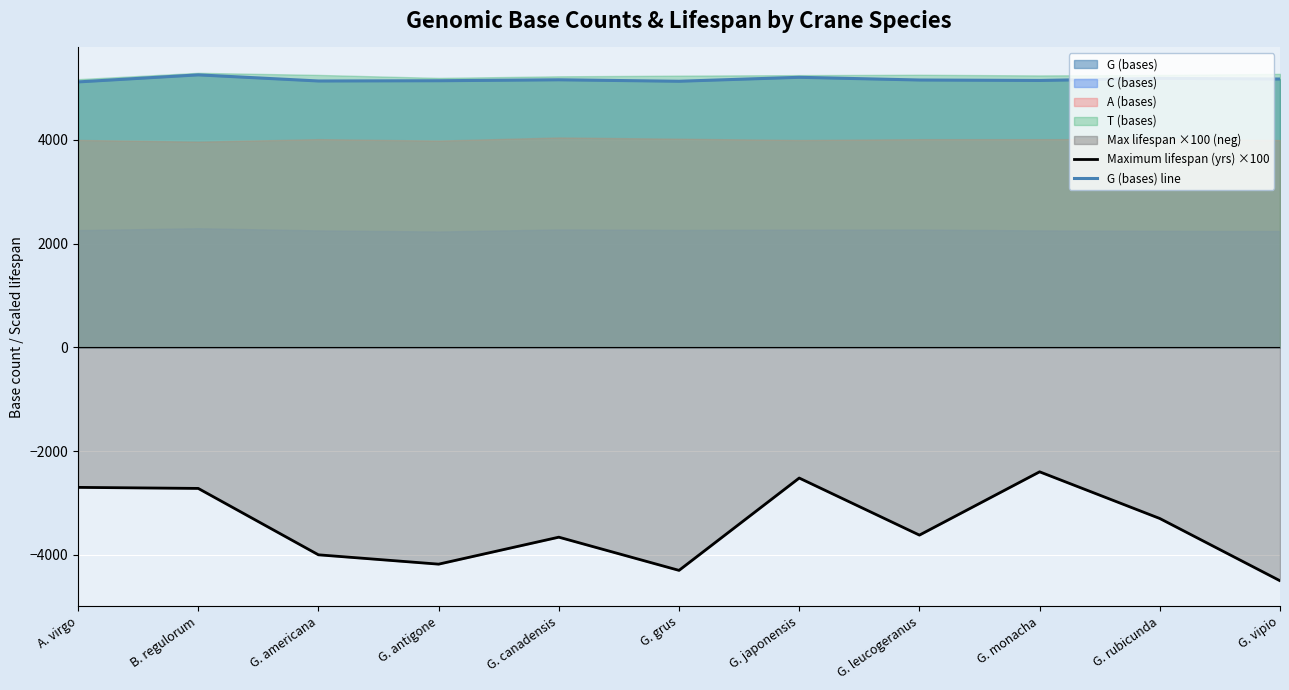

What is the spread (max minus min) of values at B. regulorum?

7972.0